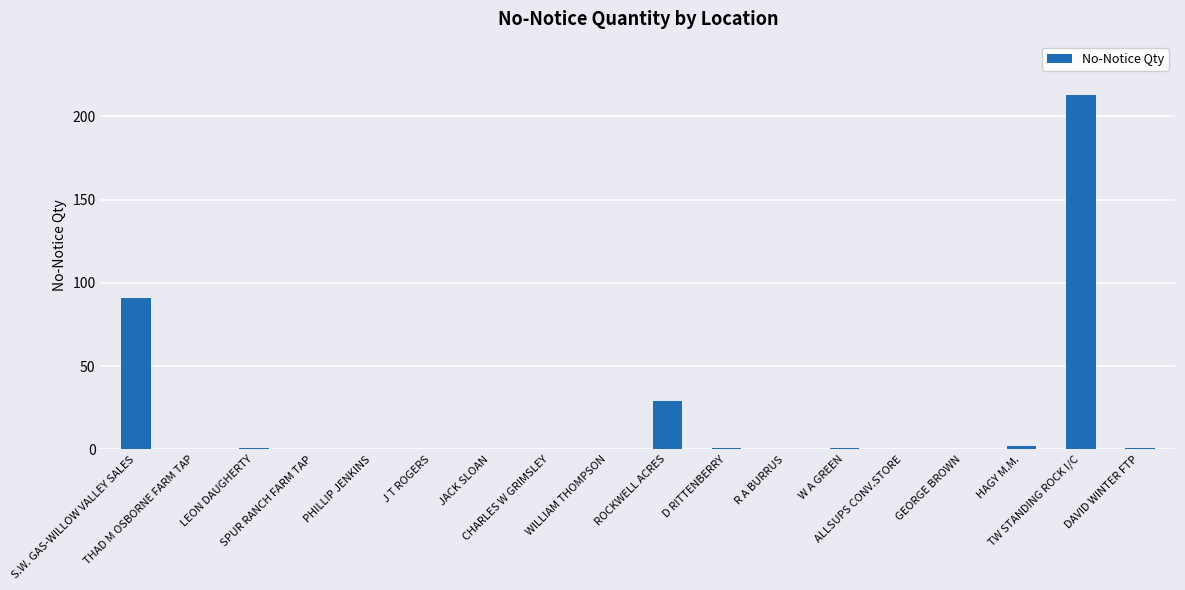

Reading left to right, extract all data points from this chart.

91	0	1	0	0	0	0	0	0	29	1	0	1	0	0	2	213	1